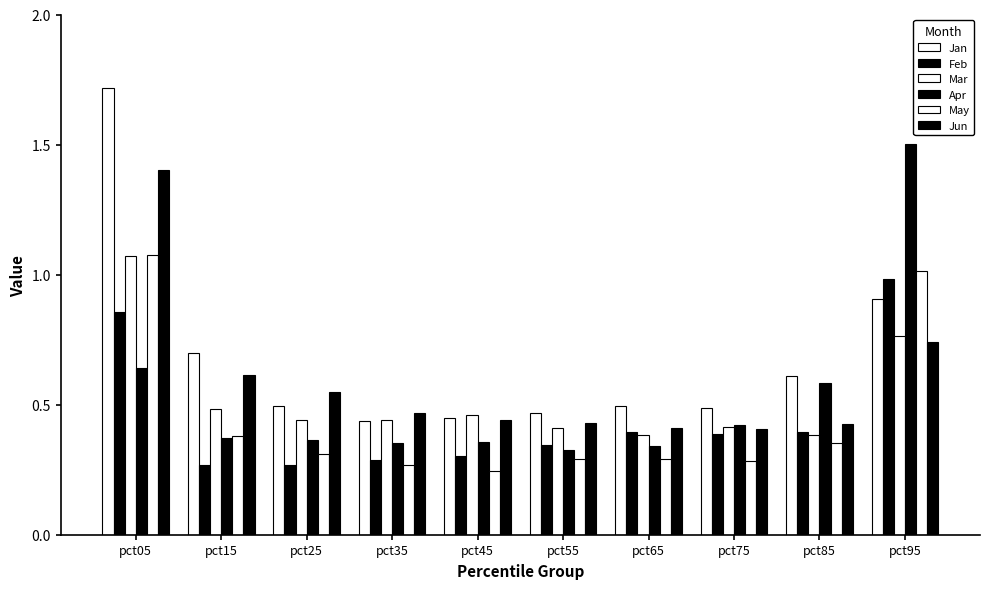

How many bars are there in each group?

6